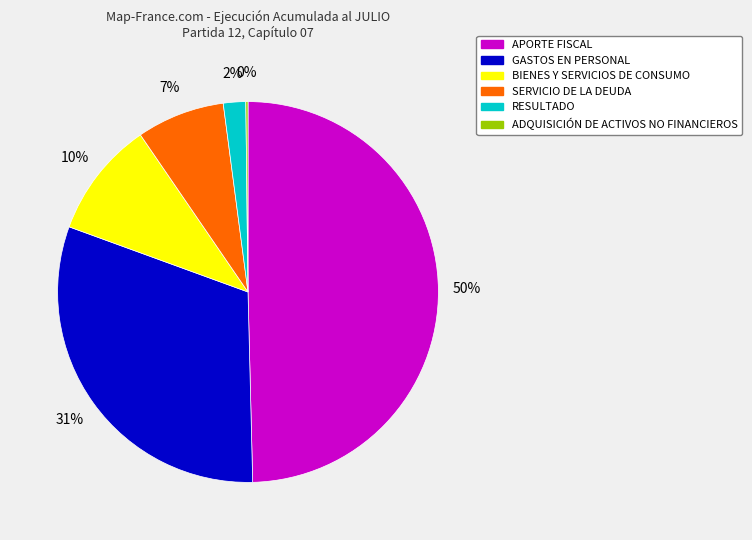

What percentage is the RESULTADO slice, to the nearest percent?

2%